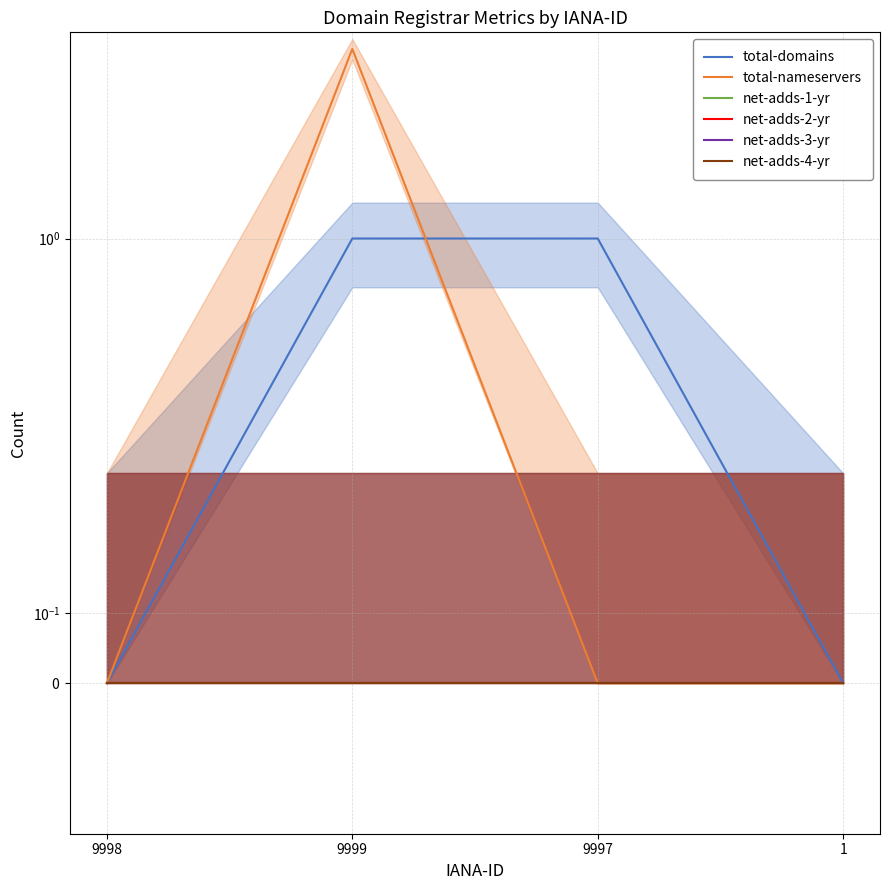

True or false: total-domains has a value of 1 at 9999.

True